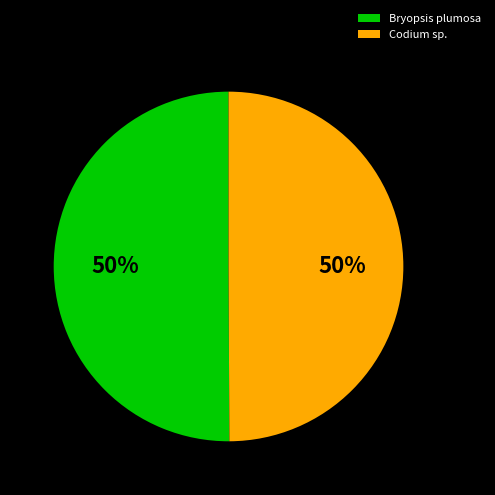

How many slices are in this pie chart?

2